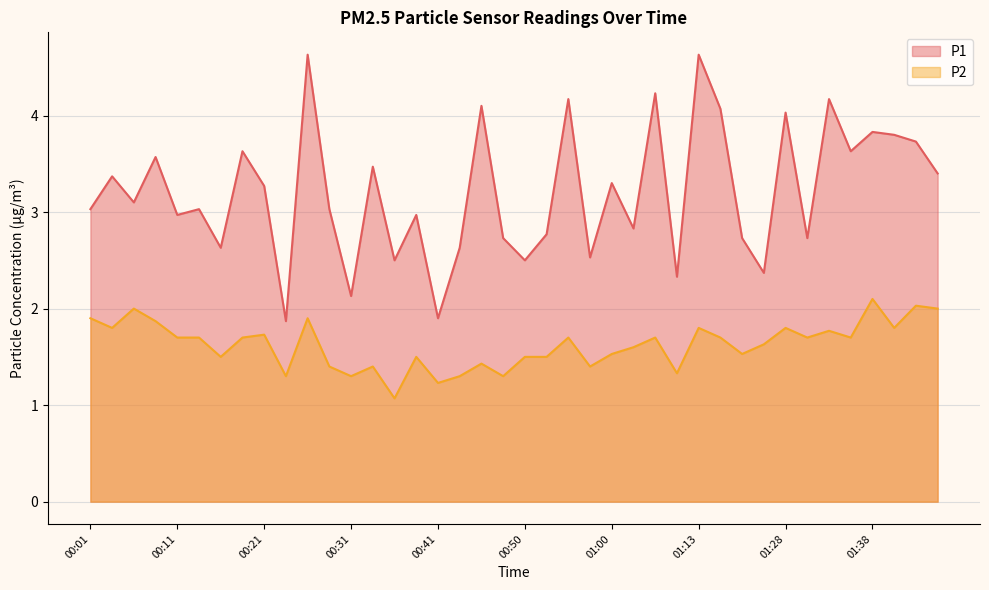

What is the difference between the highest and lowest values at 01:26?

0.7